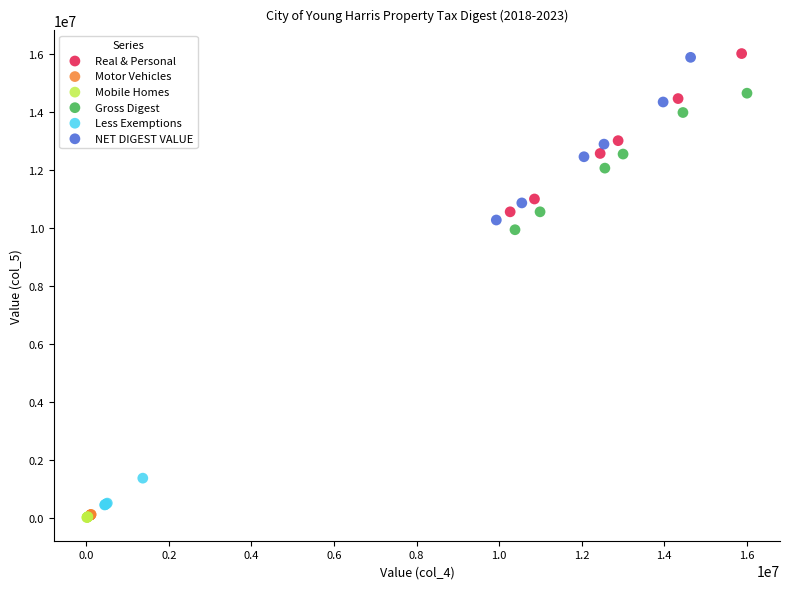

Which series has the widest spread of Y values?

NET DIGEST VALUE